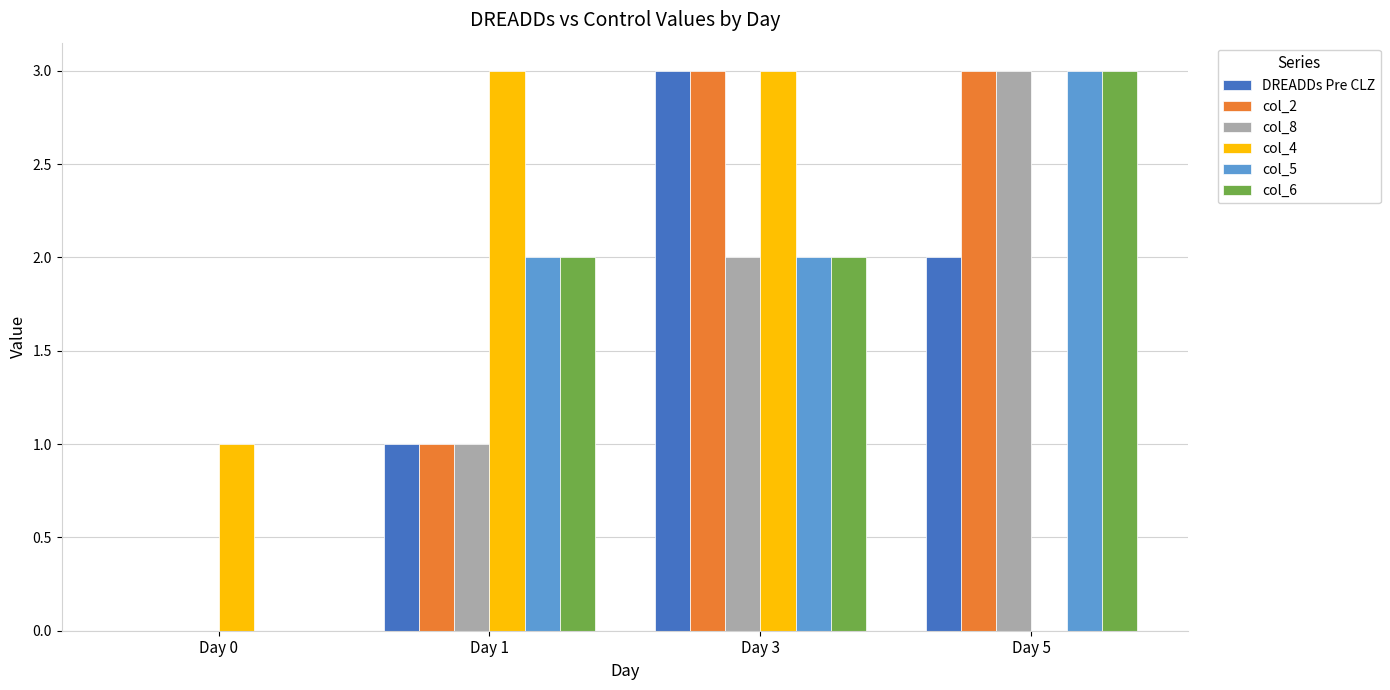

Is the value of col_2 at Day 1 greater than the value of col_5 at Day 0?

Yes